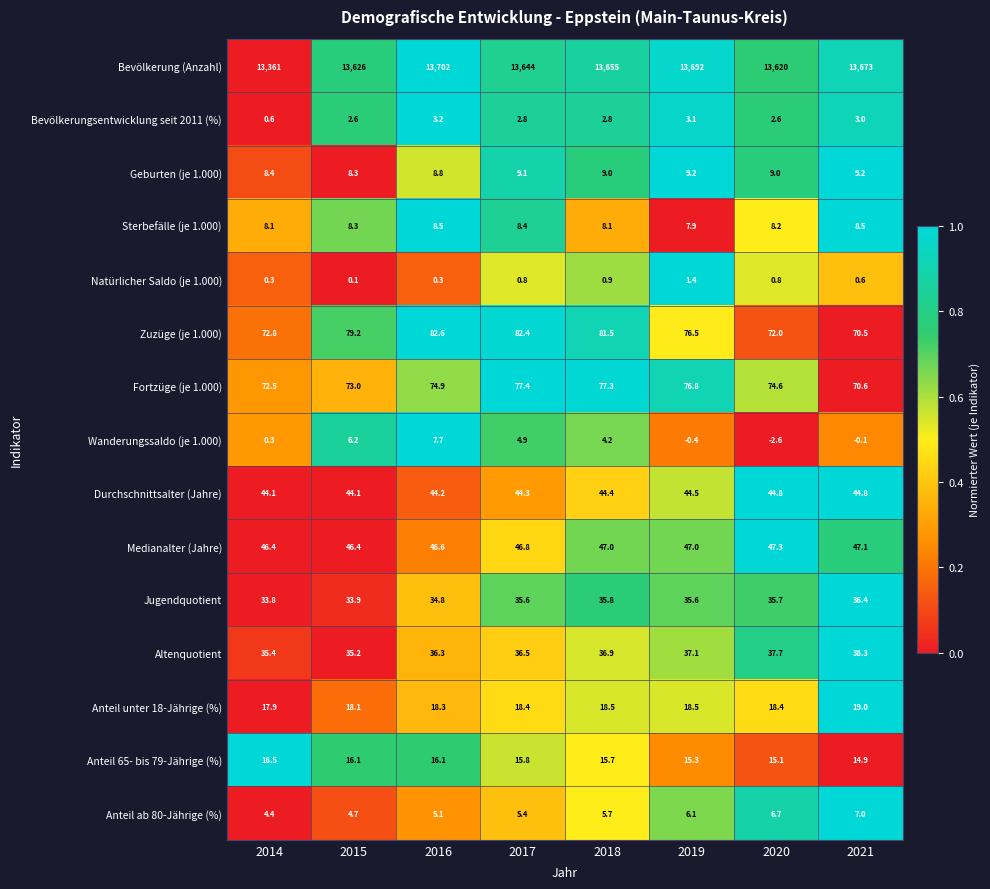

What is the difference between the second highest and second lowest values in the Bevölkerung (Anzahl) series?

72.0